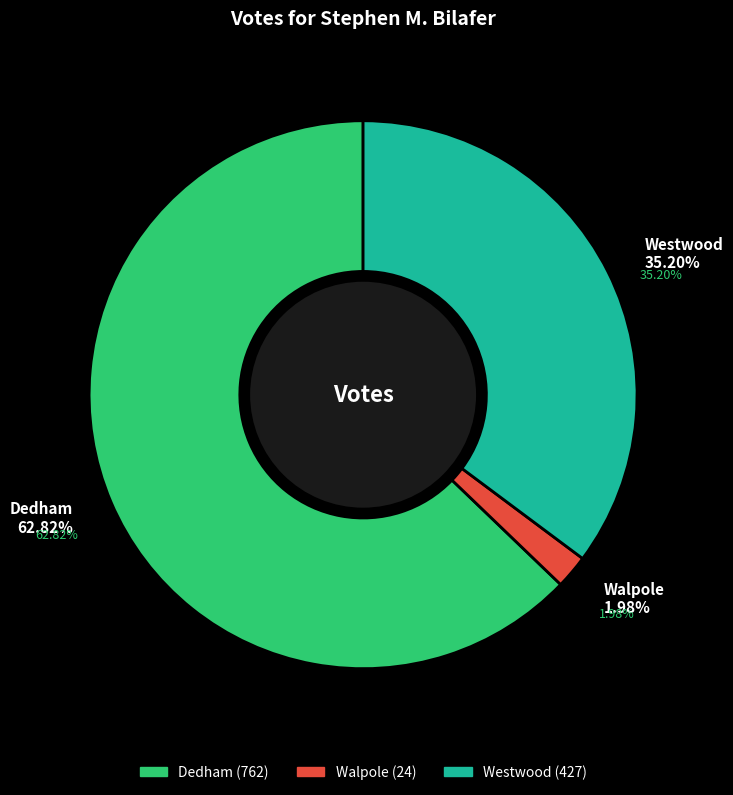

Rank the categories by value from lowest to highest.

Walpole, Westwood, Dedham